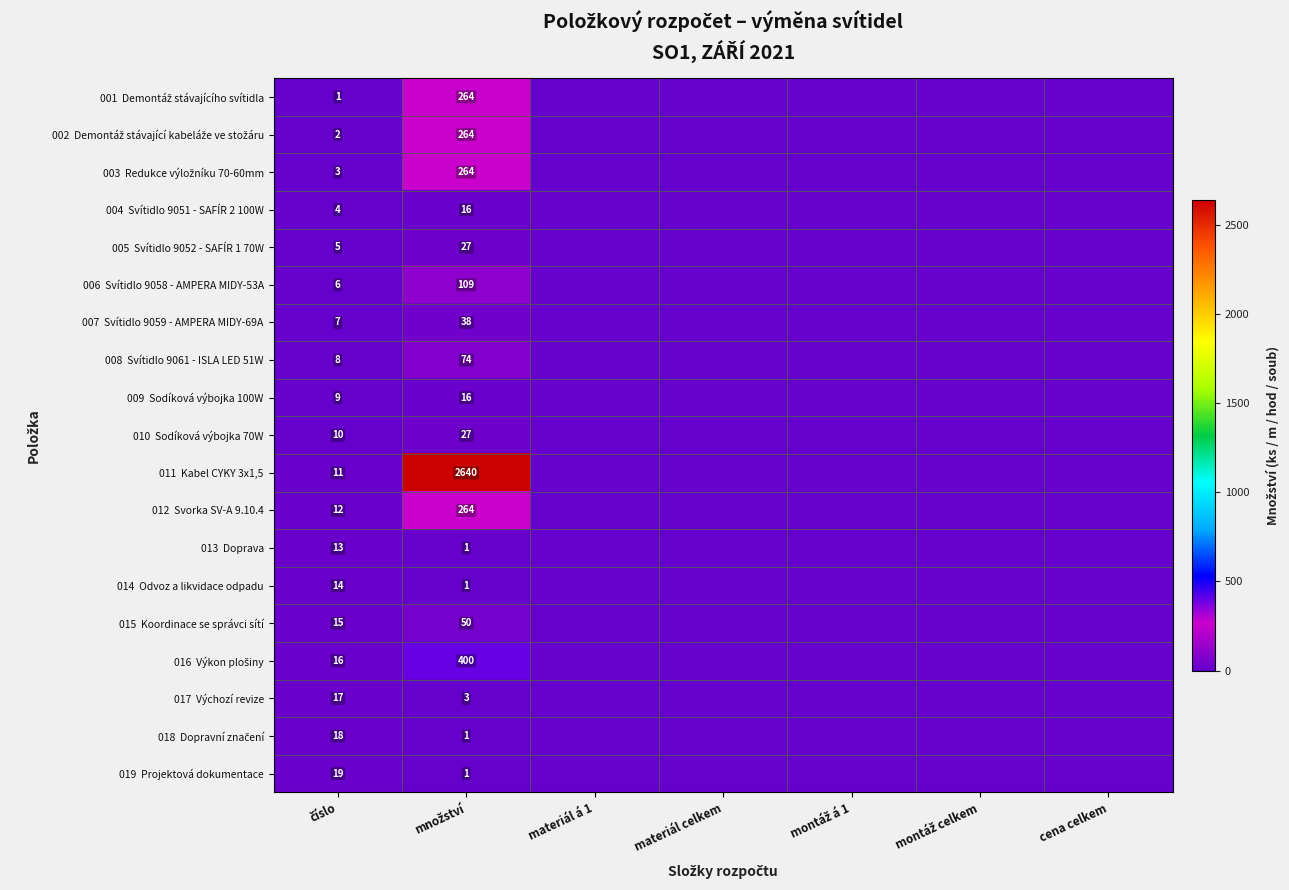

Rank the series by their maximum value, from highest to lowest.

011 Kabel CYKY 3x1,5, 016 Výkon plošiny, 001 Demontáž stávajícího svítidla, 002 Demontáž stávající kabeláže ve stožáru, 003 Redukce výložníku 70-60mm, 012 Svorka SV-A 9.10.4, 006 Svítidlo 9058 - AMPERA MIDY-53A, 008 Svítidlo 9061 - ISLA LED 51W, 015 Koordinace se správci sítí, 007 Svítidlo 9059 - AMPERA MIDY-69A, 005 Svítidlo 9052 - SAFÍR 1 70W, 010 Sodíková výbojka 70W, 019 Projektová dokumentace, 018 Dopravní značení, 017 Výchozí revize, 004 Svítidlo 9051 - SAFÍR 2 100W, 009 Sodíková výbojka 100W, 014 Odvoz a likvidace odpadu, 013 Doprava